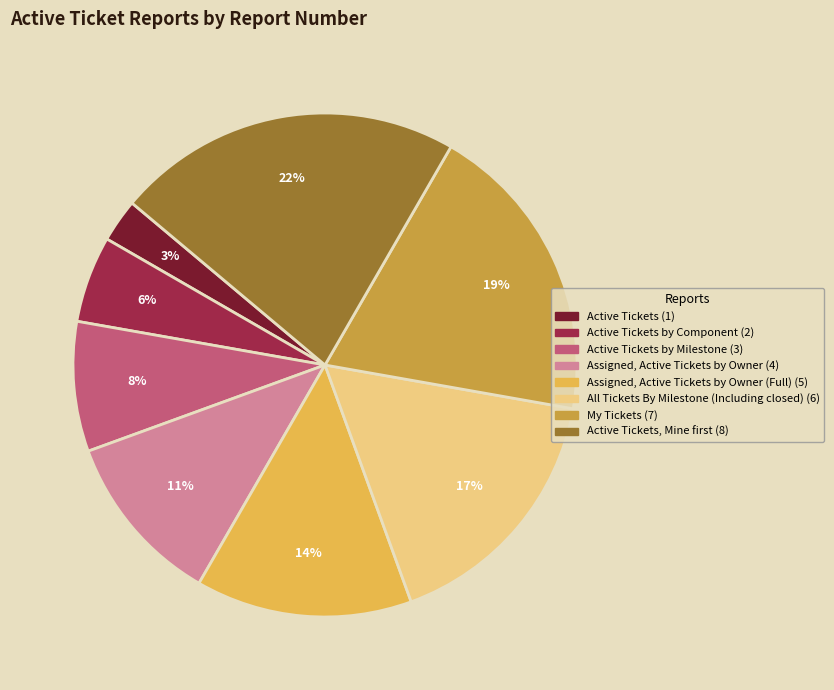

To the nearest percent, what is the average slice percentage?

12%